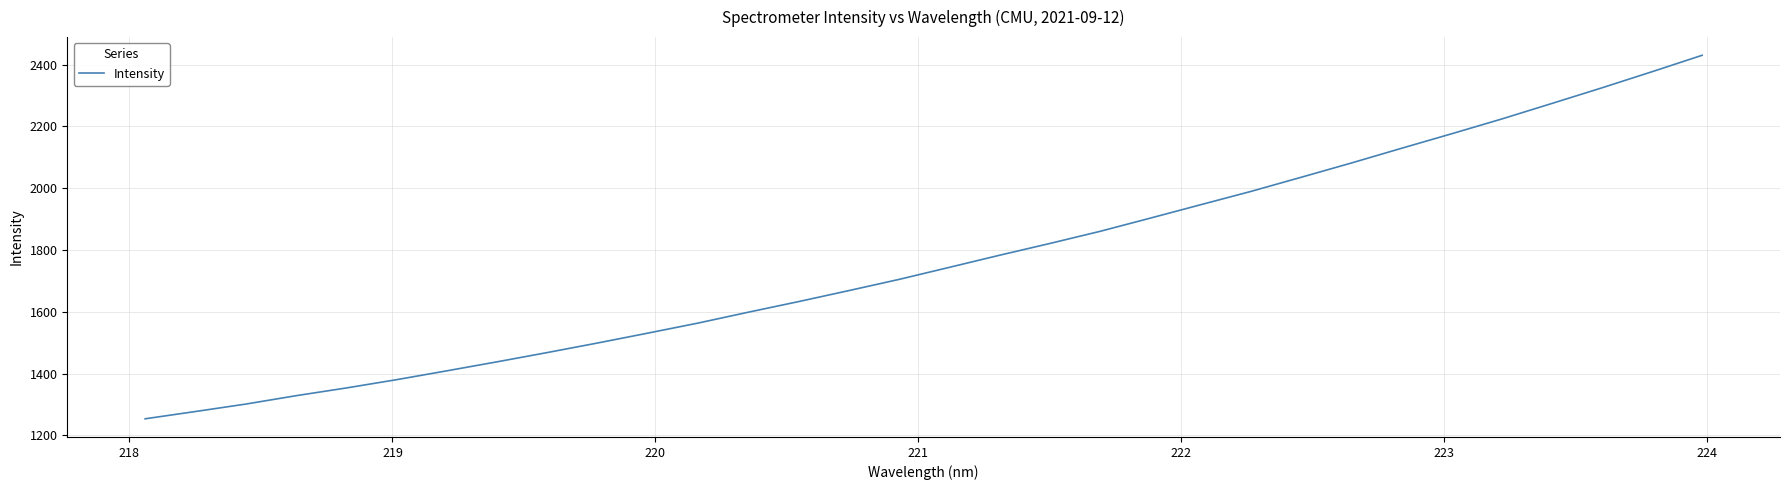

What is the difference between the maximum and minimum values?

1176.3